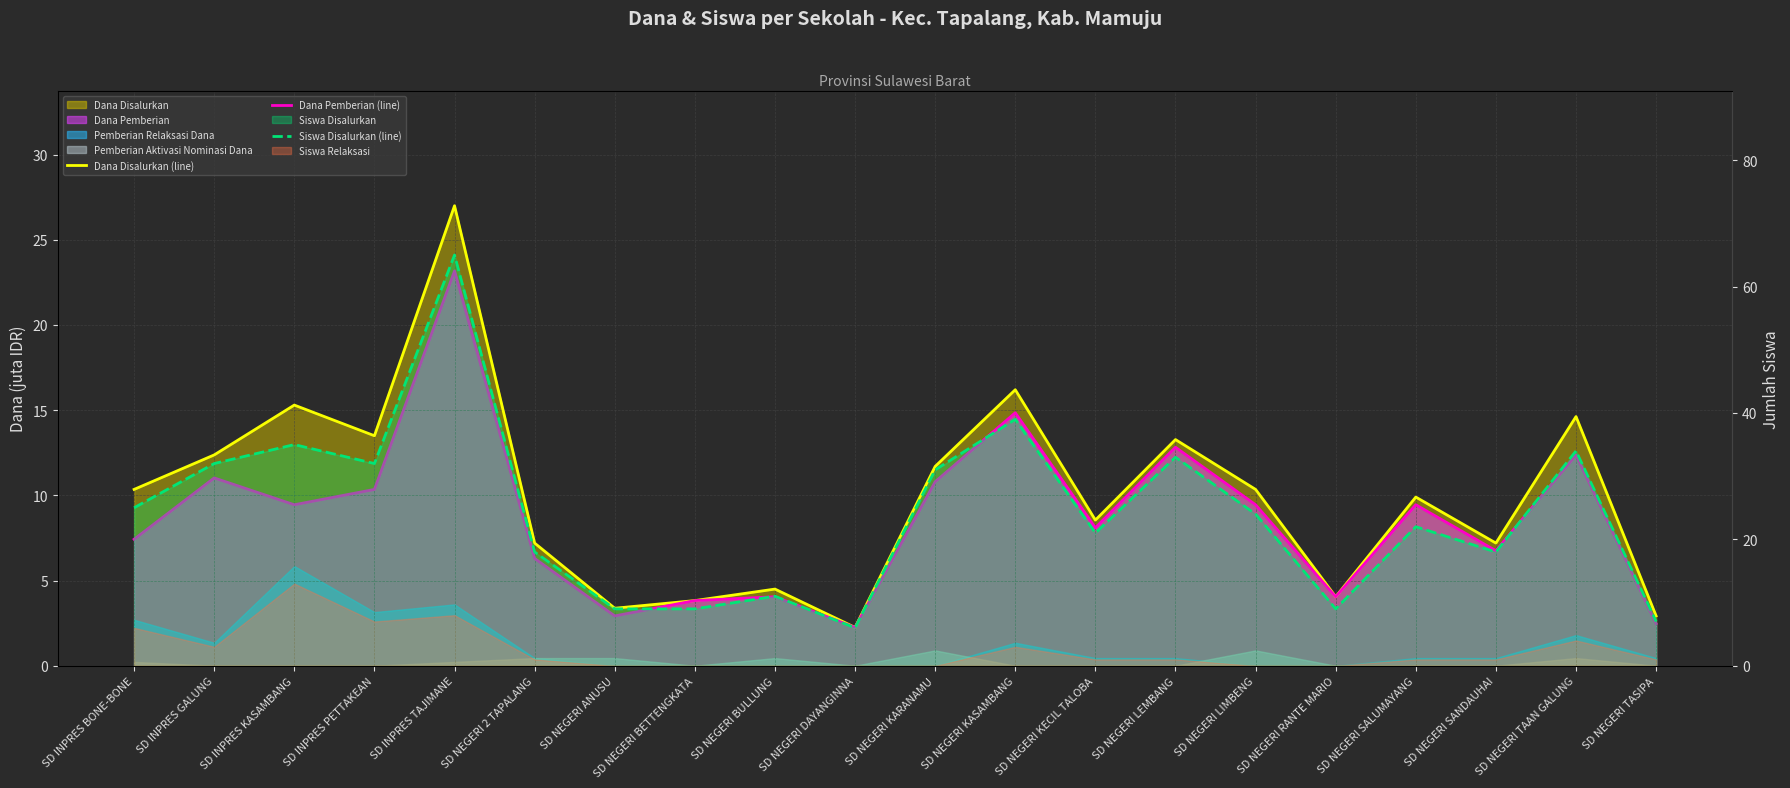

What position from the right is SD NEGERI TASIPA?

1